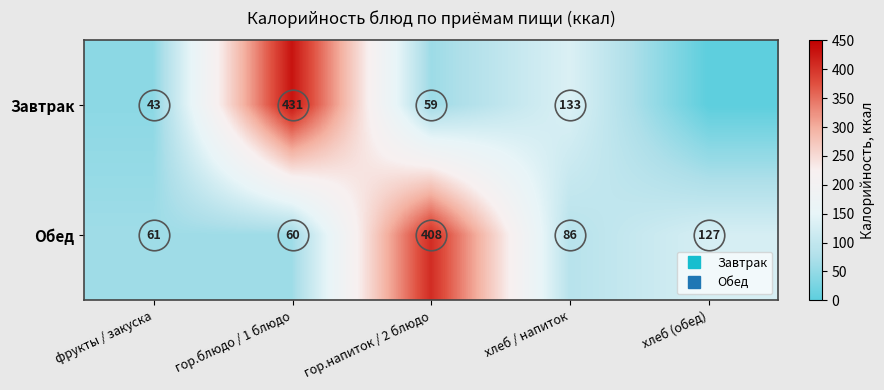

What is the difference between the second highest and second lowest values in the Завтрак series?

90.5